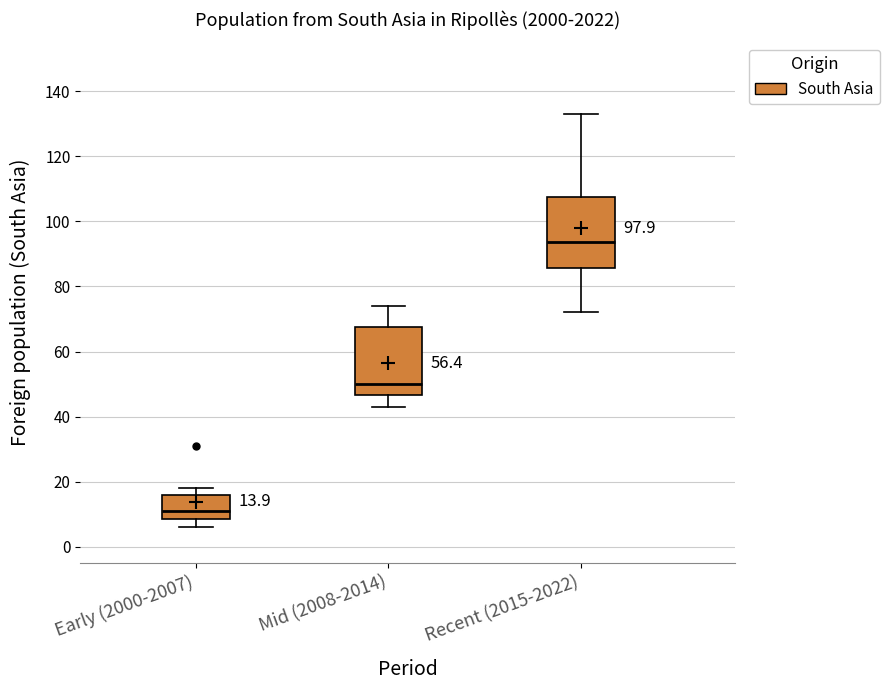

Which box has the lowest median line?

Early (2000-2007)